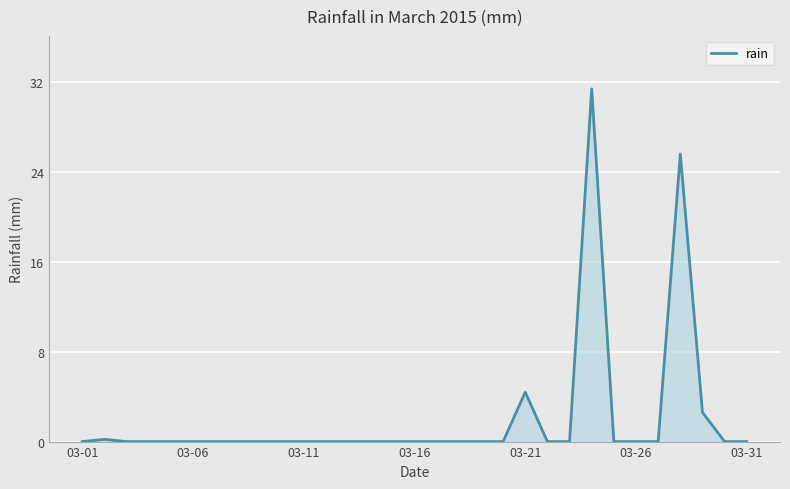

What is the difference between the maximum and minimum values?

31.4